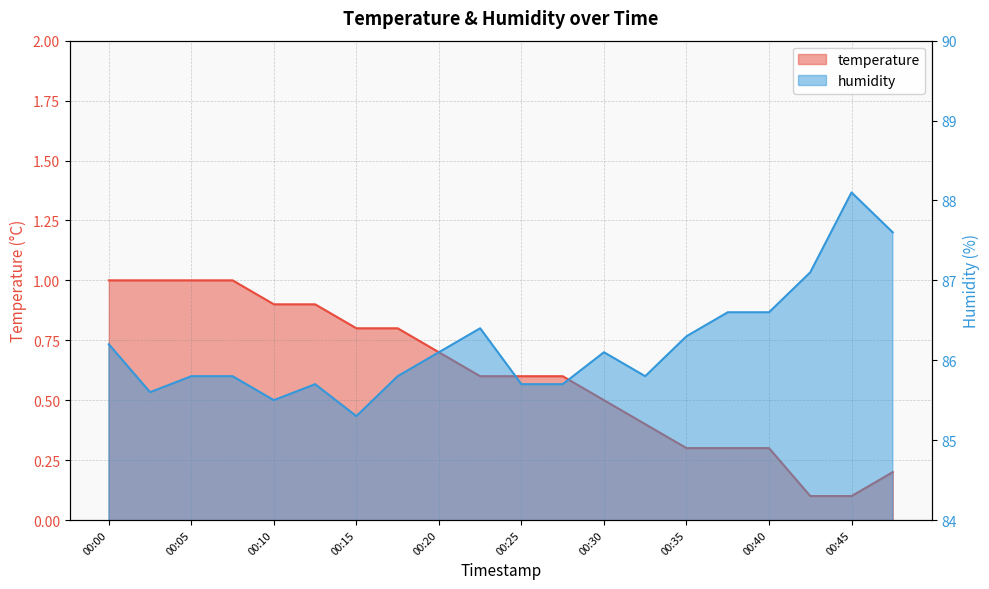

True or false: temperature and humidity cross at least once.

False